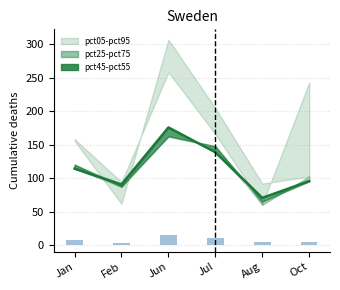

Reading right to left, transcribe all the data shown in this chart.

pct45: 95.5	70.5	138.7	175.7	90.5	114.2
observed: 5.1	4.6	10.2	15.3	3.1	7.8